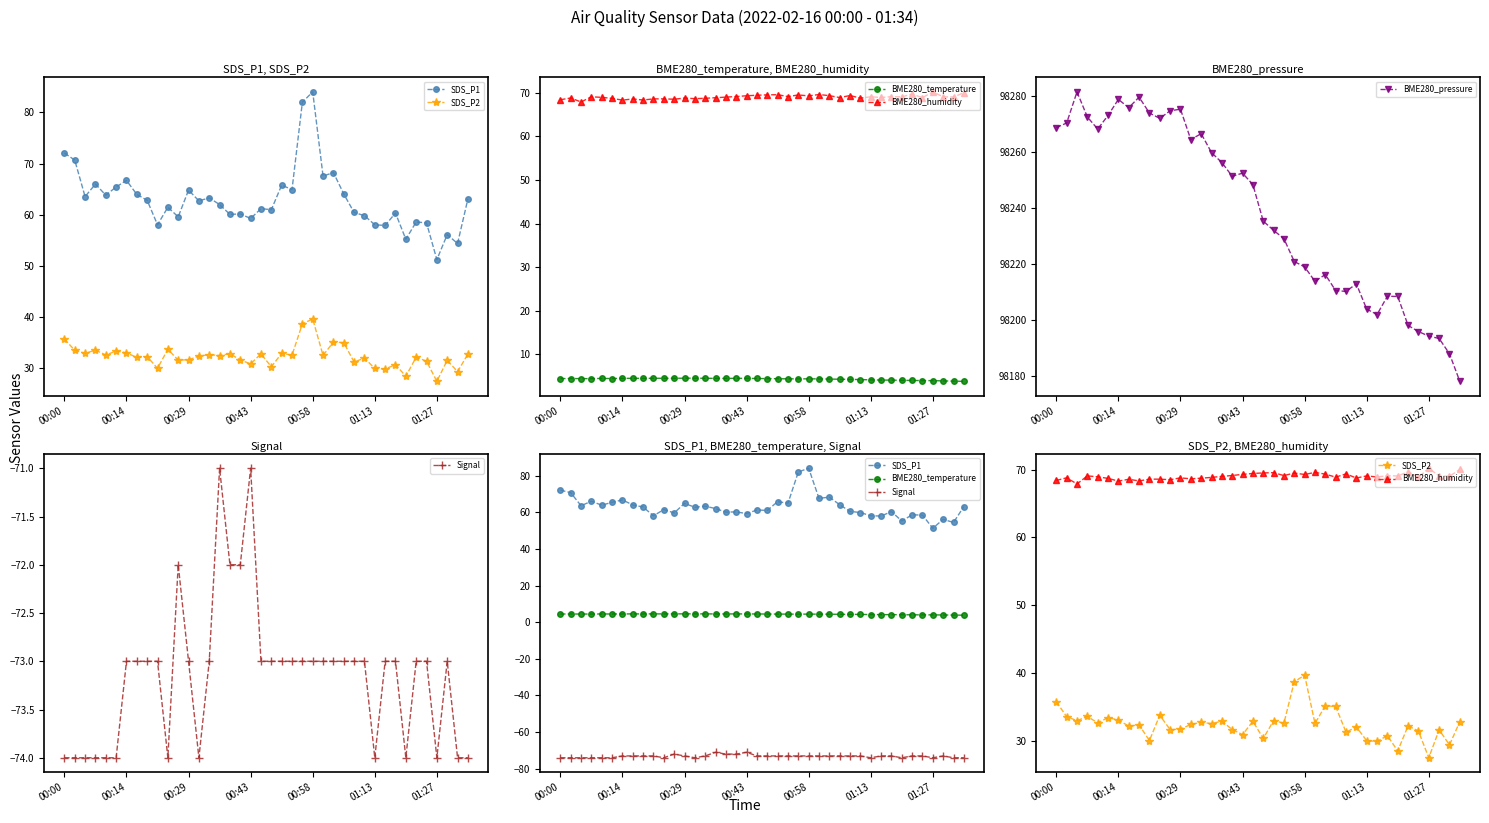

How many data points in BME280_pressure are above 98248?

20